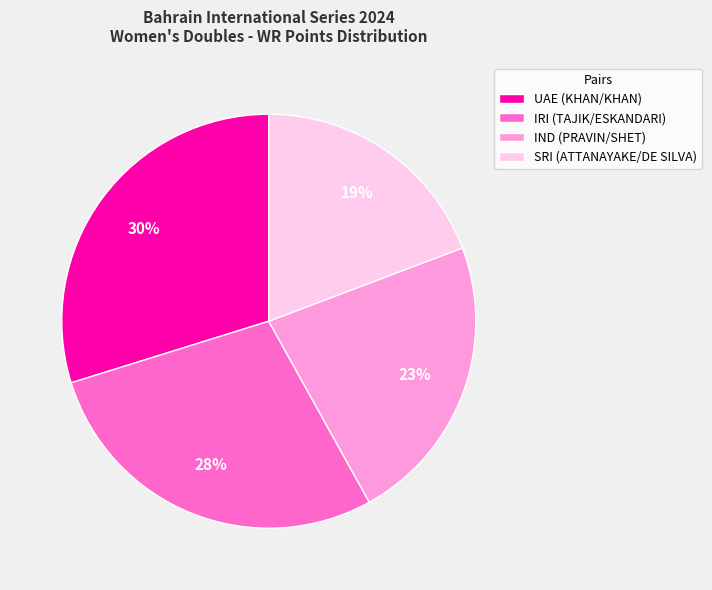

How many slices are in this pie chart?

4